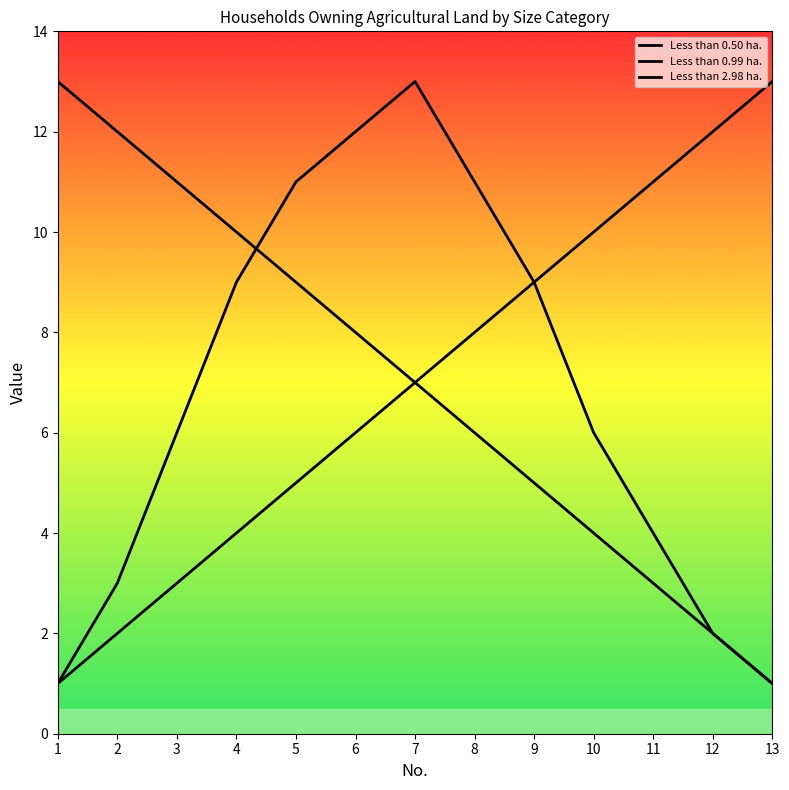

At 2, list the series in order from largest to smallest.

Less than 0.99 ha., Less than 2.98 ha., Less than 0.50 ha.